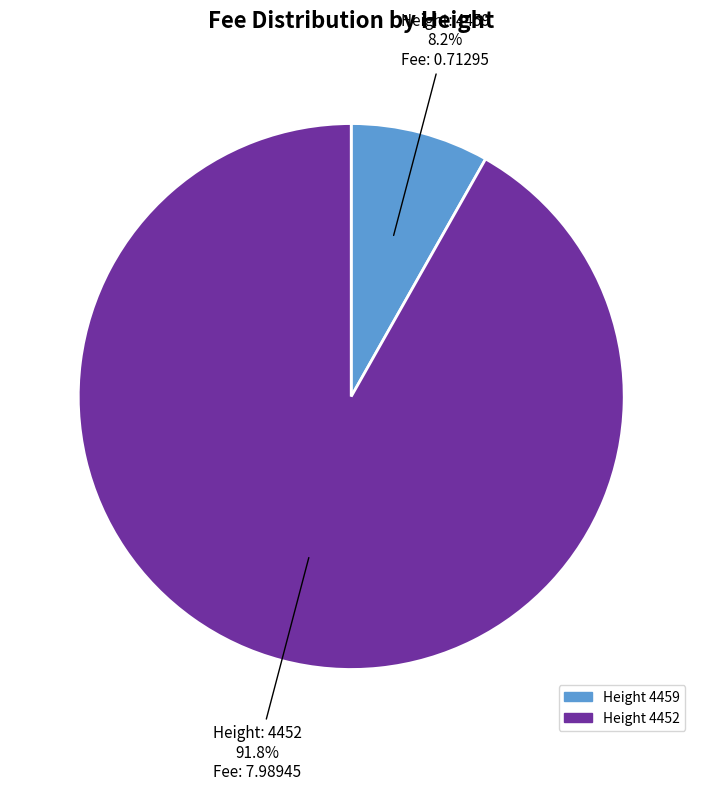

Is there any slice that represents more than half of the pie?

Yes